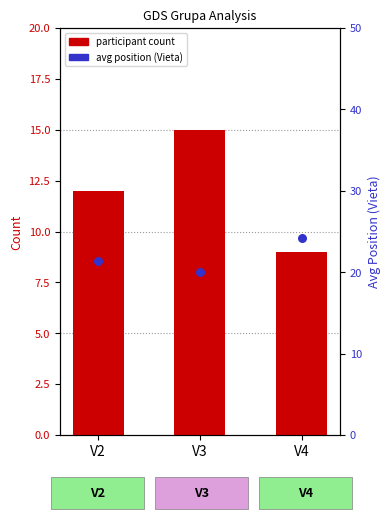

At how many categories does at least one series exceed 16?

3